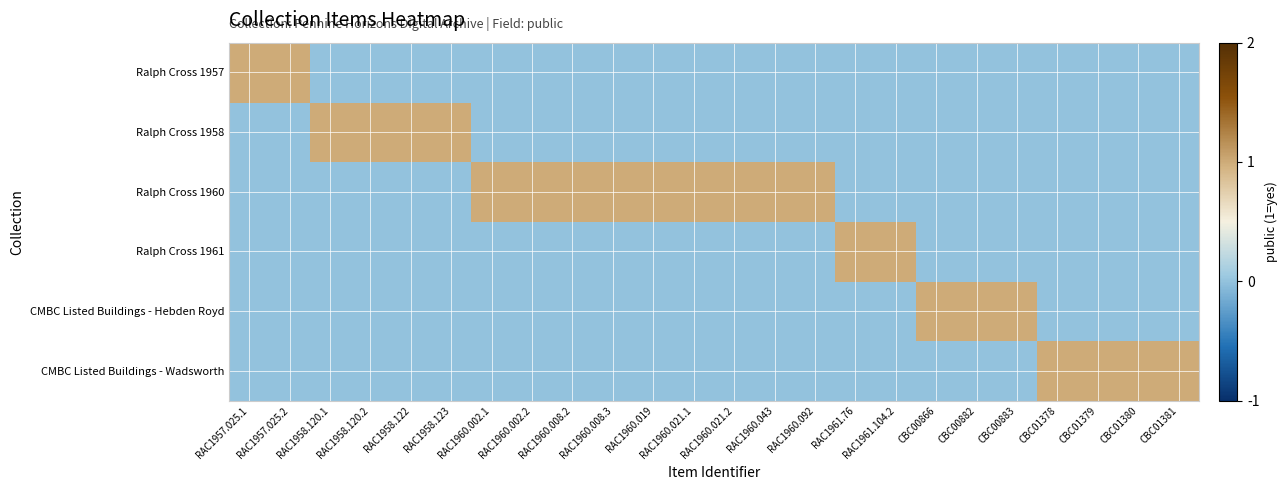

At which category is the sum across all series the highest?

RAC1957.025.1